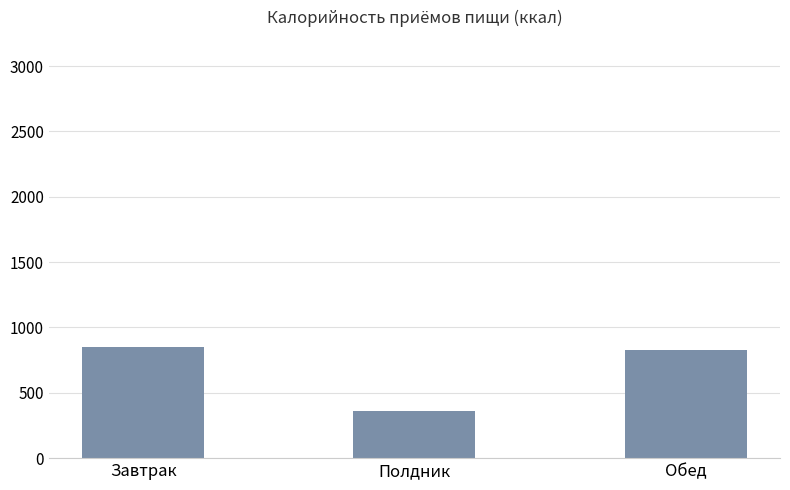

What value does the data have at Обед, to the nearest 10?

830